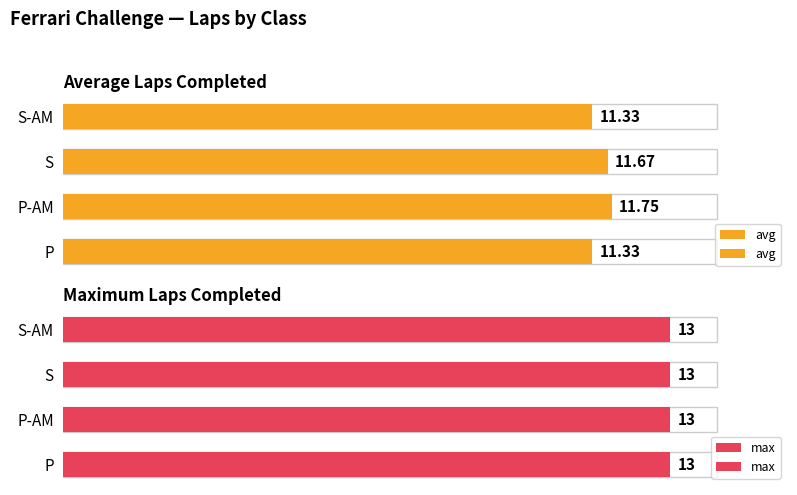

Which series has the widest spread of values?

avg